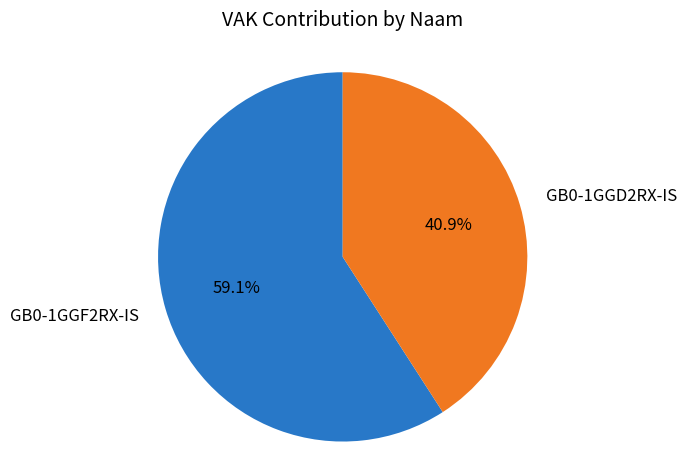

Approximately how many times larger is the value at GB0-1GGD2RX-IS compared to GB0-1GGF2RX-IS?

0.7